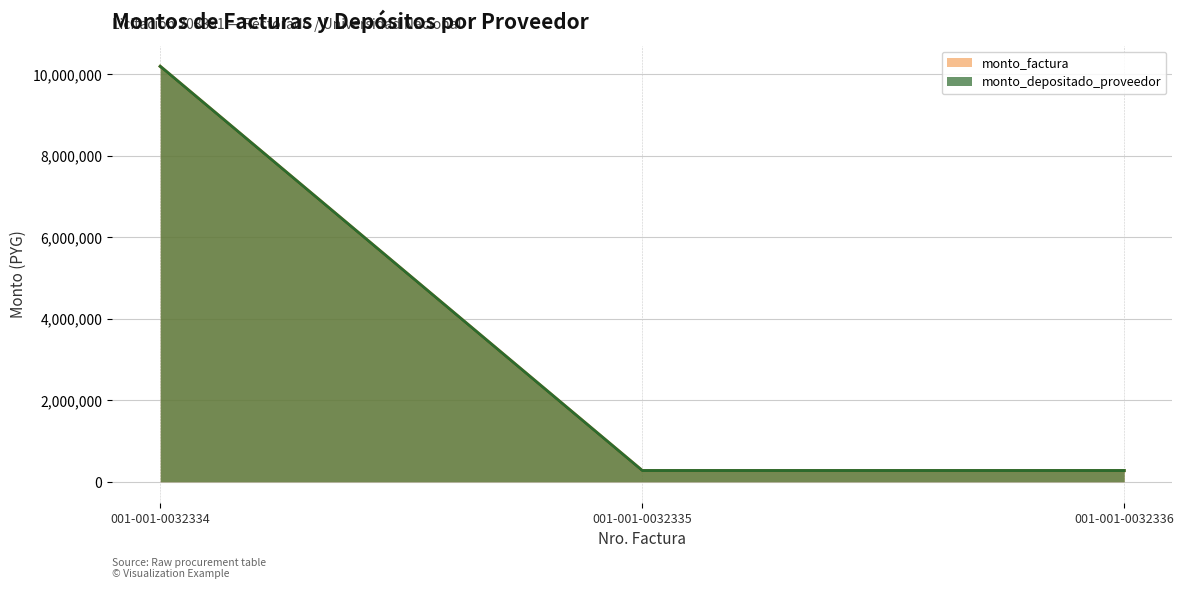

What is the lowest value of the monto_factura series?

275000